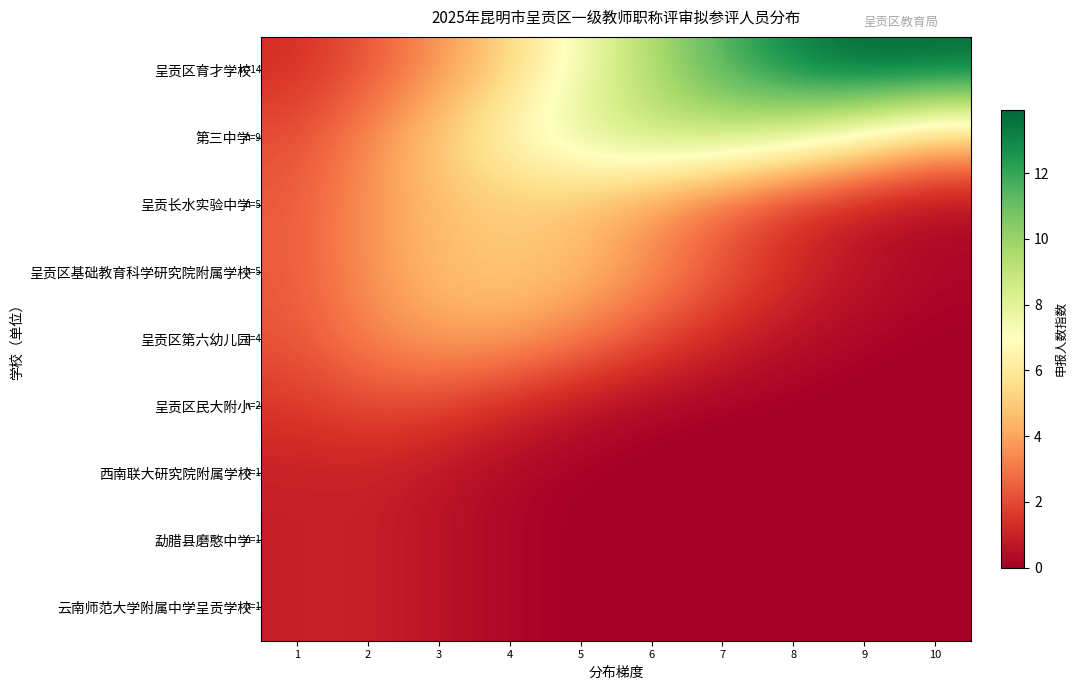

Which series changed the most between 1 and 4?

第三中学